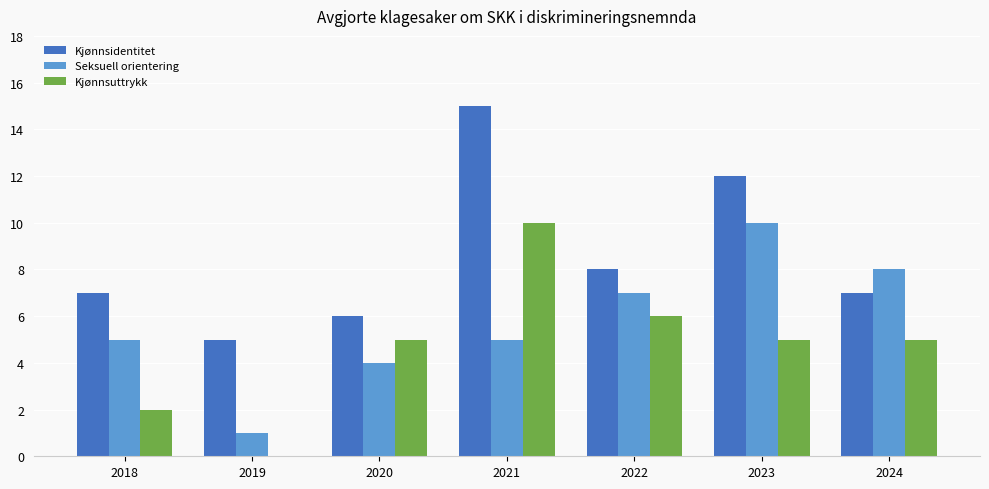

How many Kjønnsuttrykk values are between 2 and 6?

5